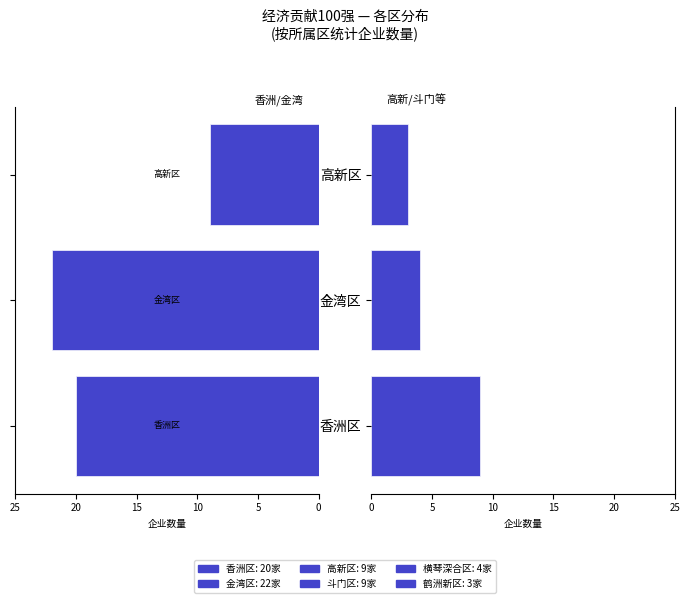

Is it true that the value at 金湾区 is 22?

True